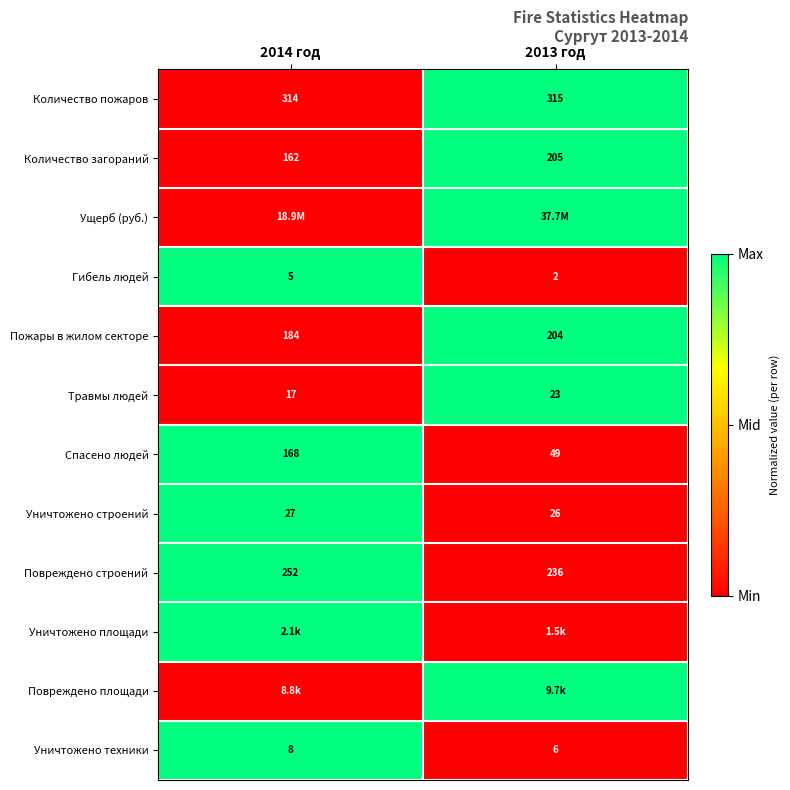

What is the lowest value of the Количество загораний series?

162